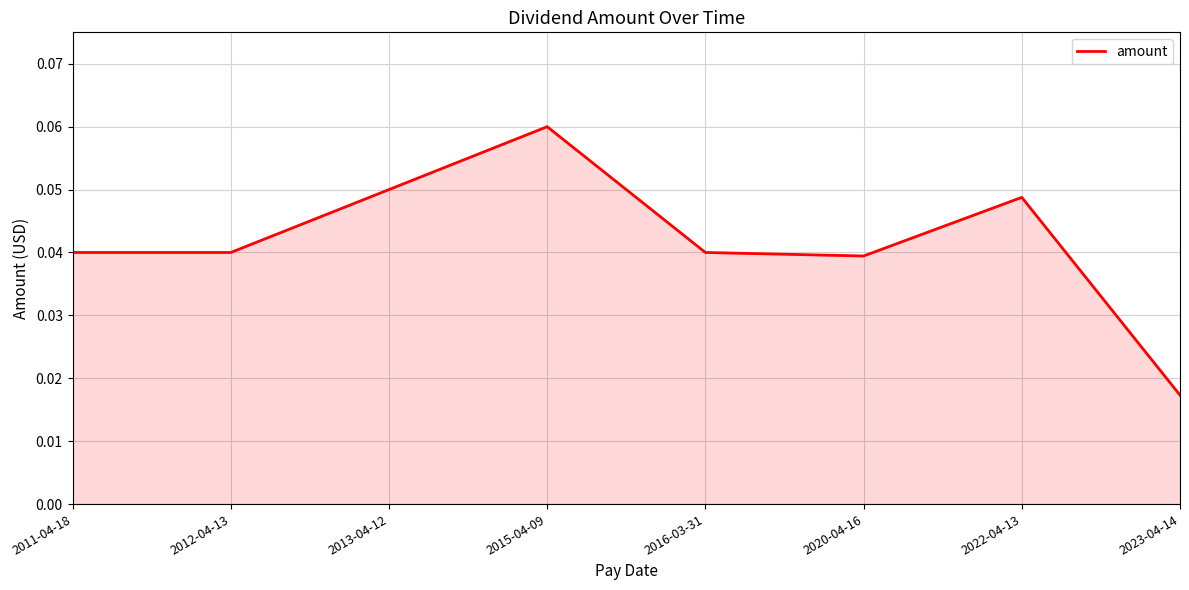

What is the sum of all values?

0.3